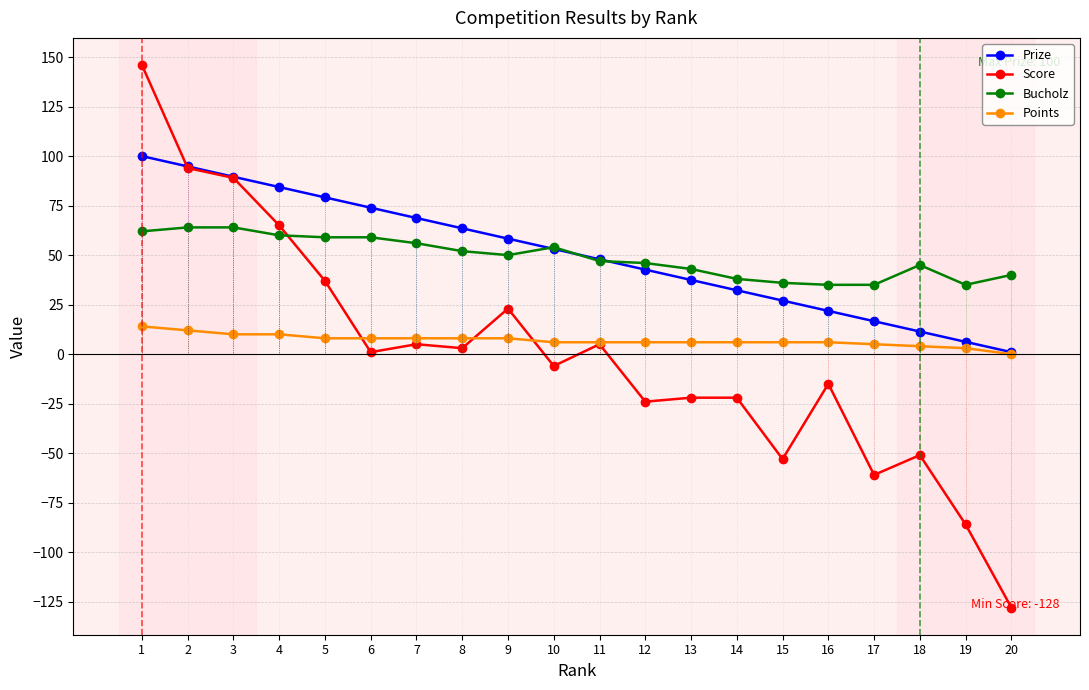

What is the total value across all series at 3?

252.6